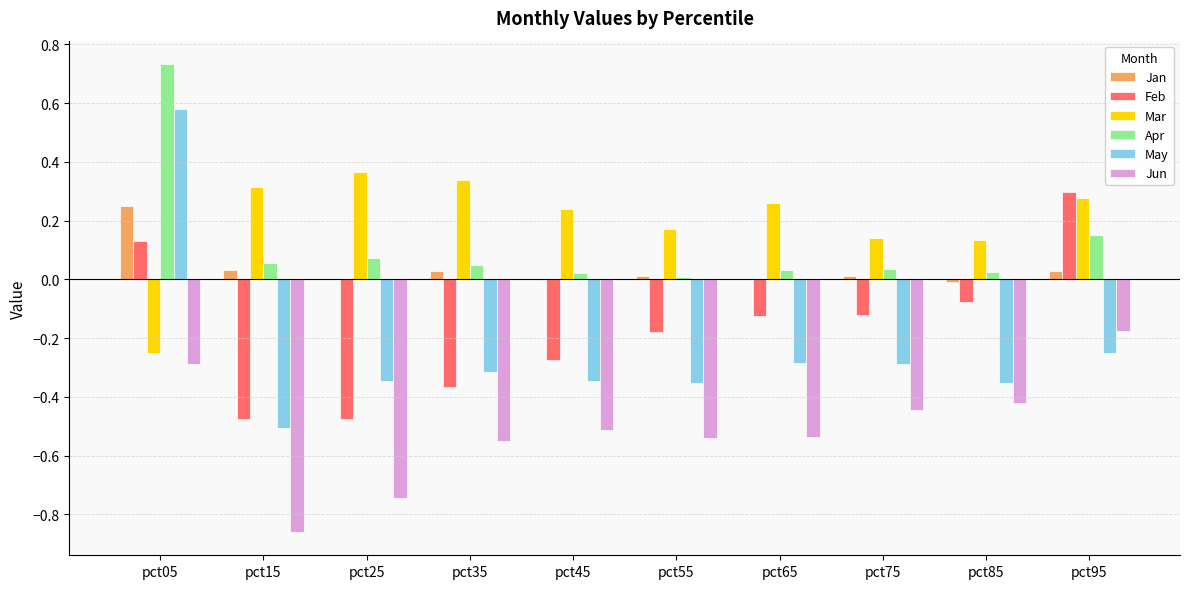

What is the sum of the May values at pct95 and pct35?

-0.6